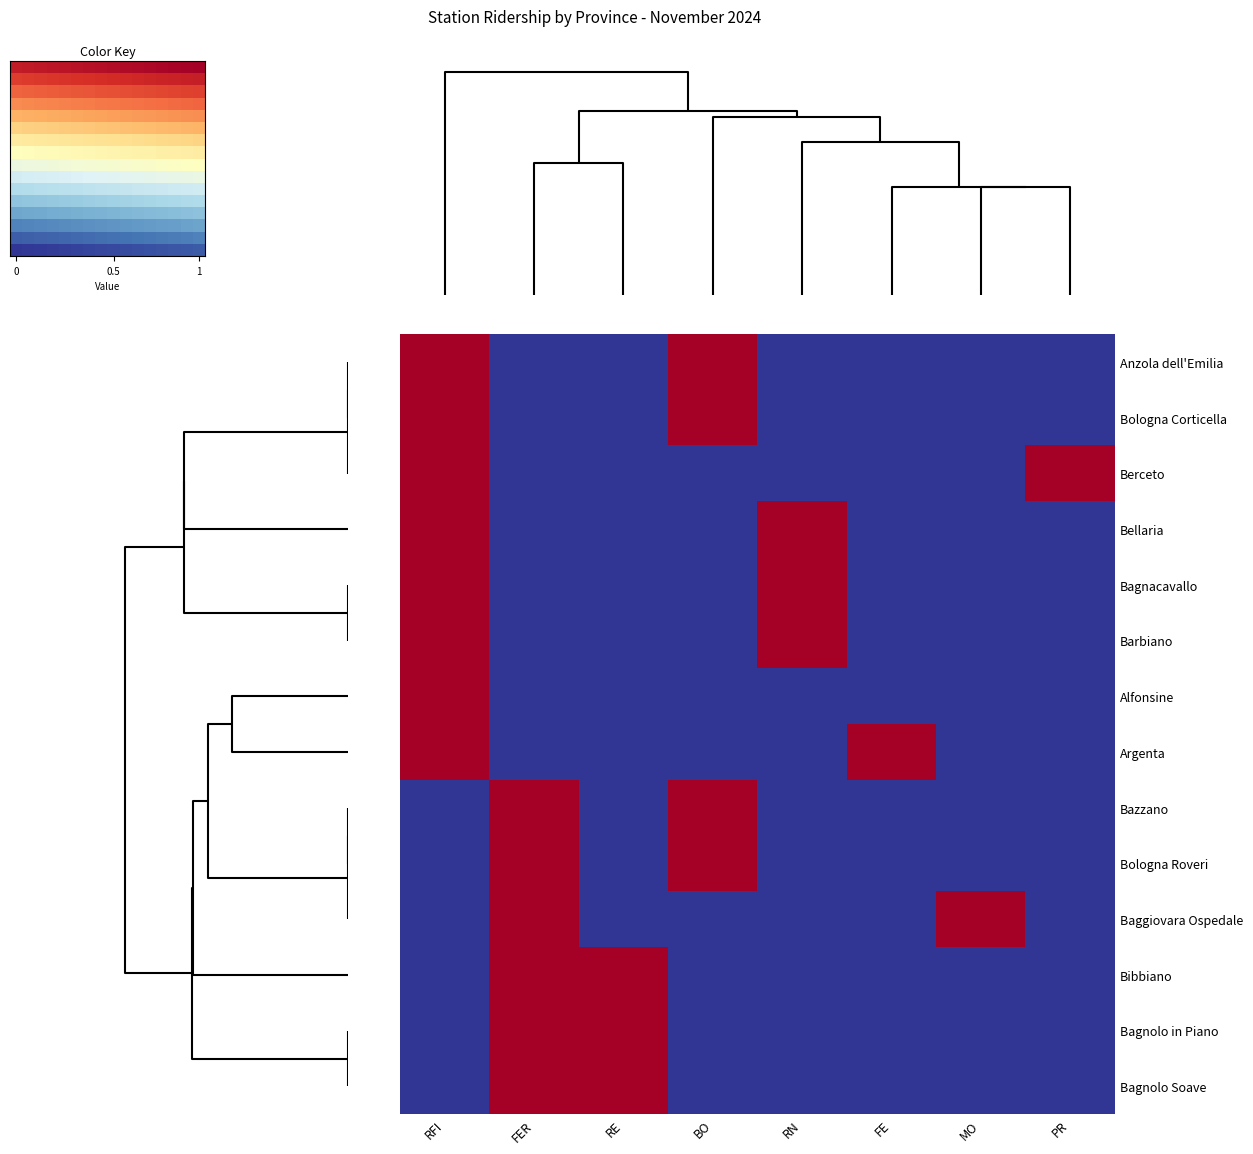

How many categories are shown in the chart?

16